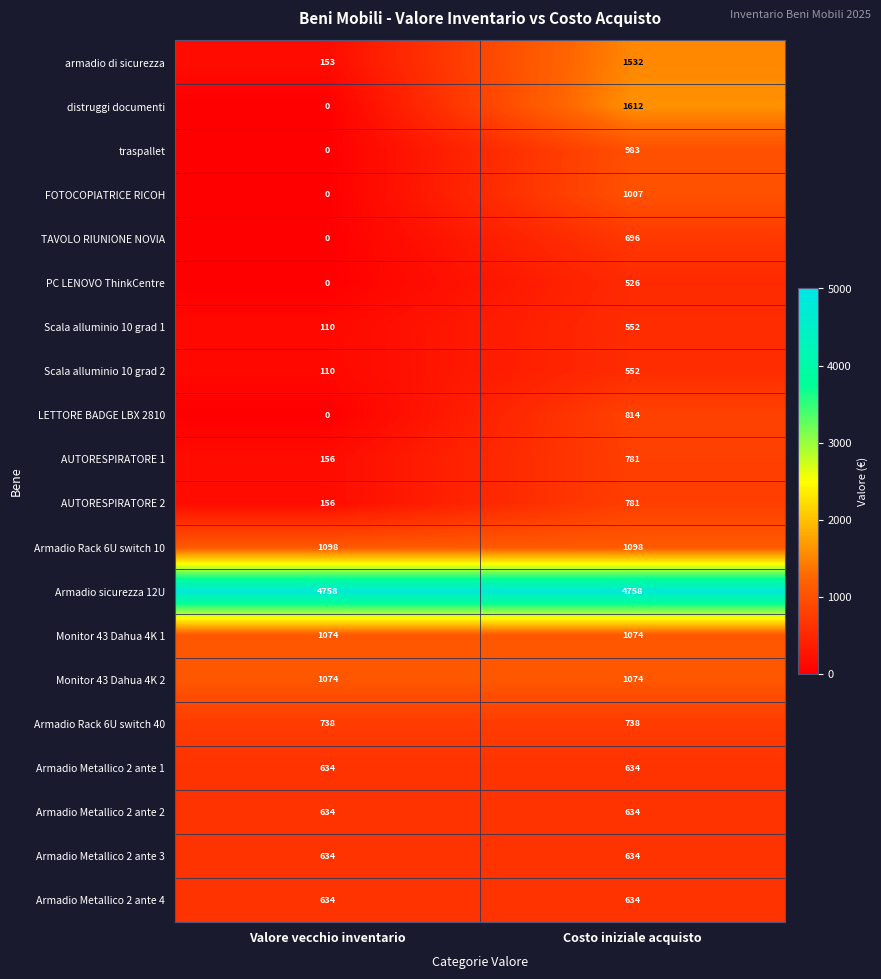

Where is distruggi documenti nearest to the value 806?

Valore vecchio inventario